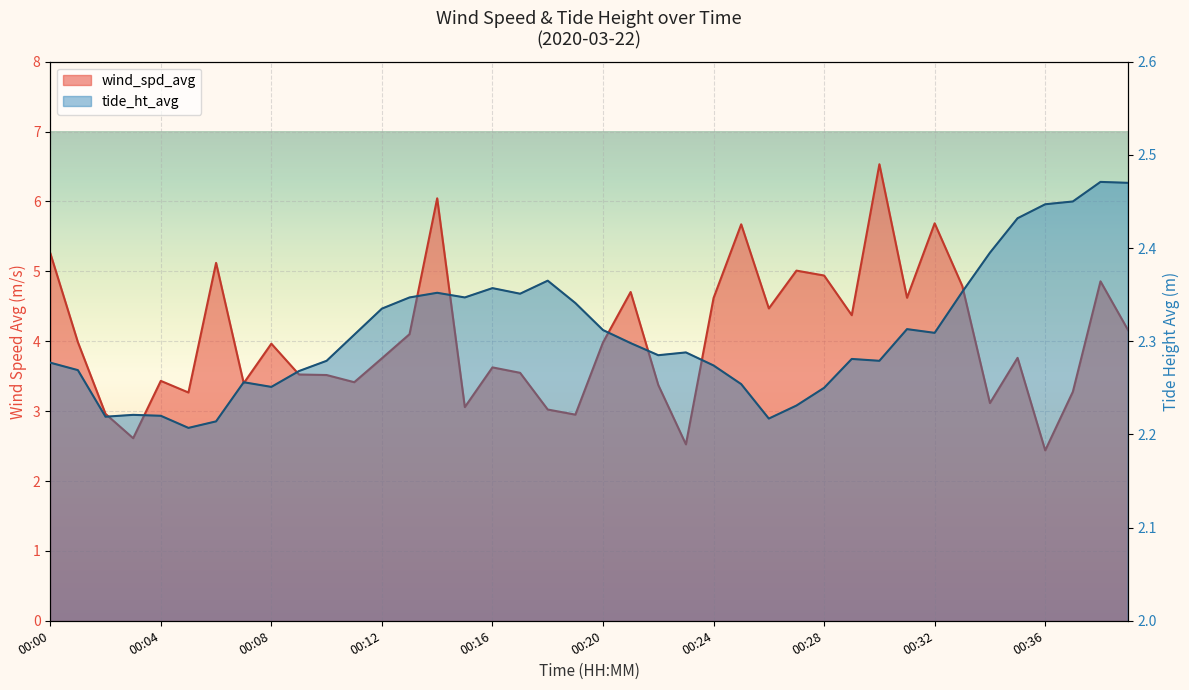

True or false: tide_ht_avg and wind_spd_avg intersect in this chart.

True